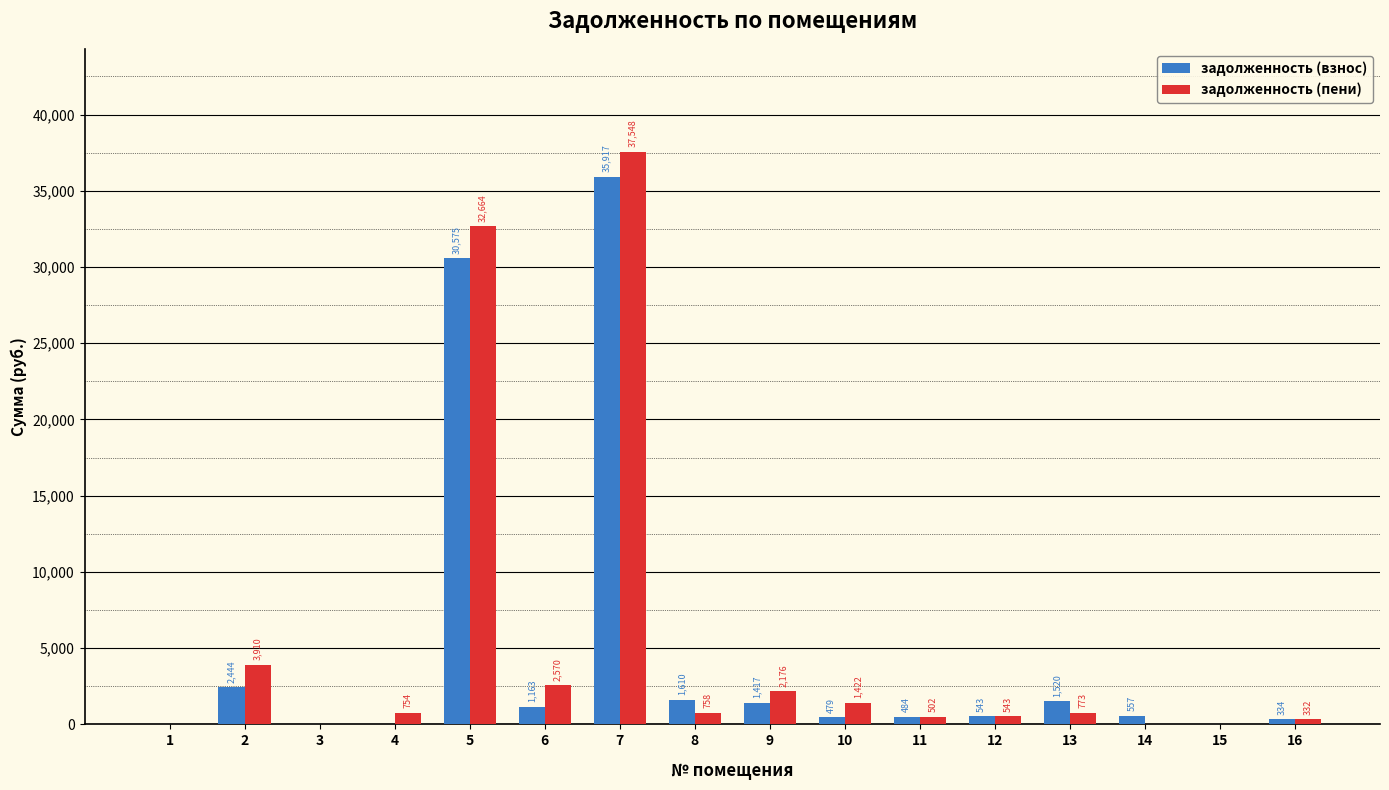

What is the greatest value displayed?

37548.2